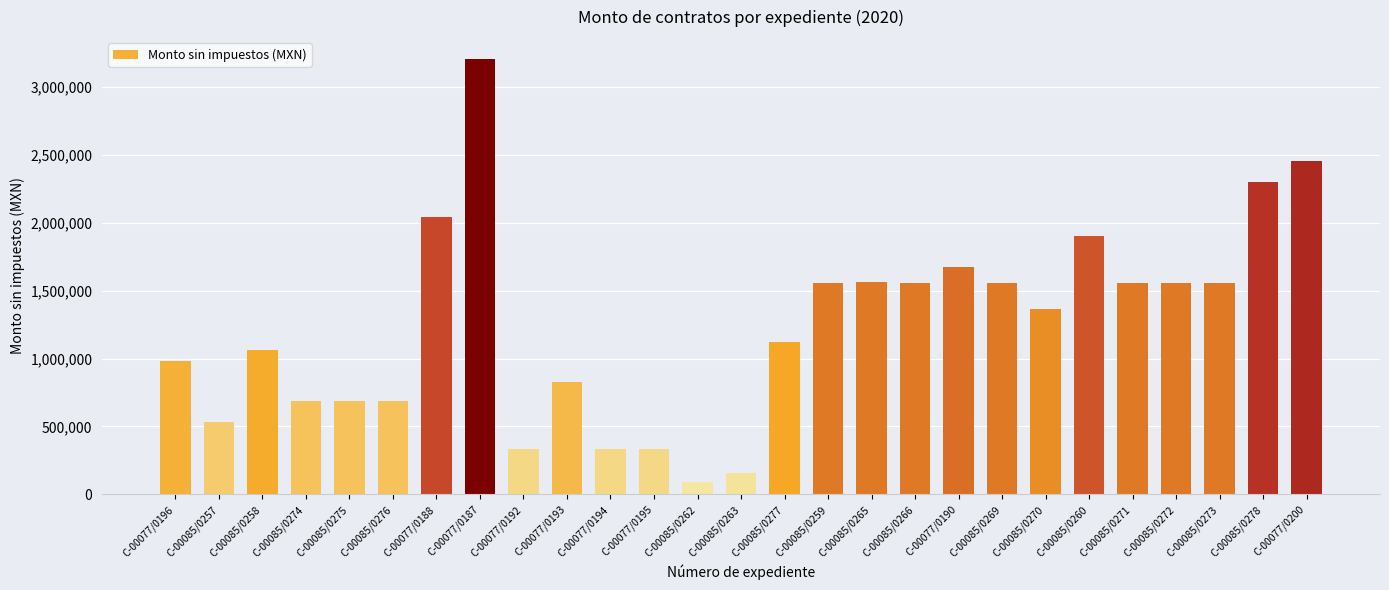

Count the number of data series in this chart.

1